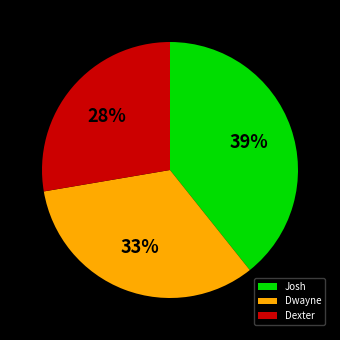

To the nearest percent, what is the average slice percentage?

33%